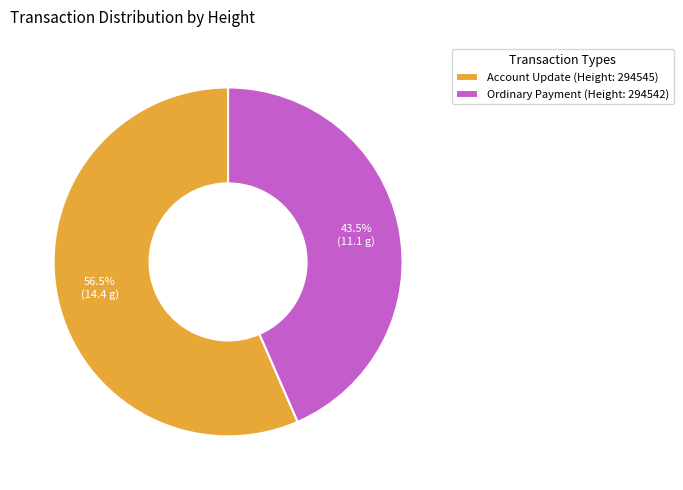

Which has a higher value, Account Update (Height: 294545) or Ordinary Payment (Height: 294542)?

Account Update (Height: 294545)